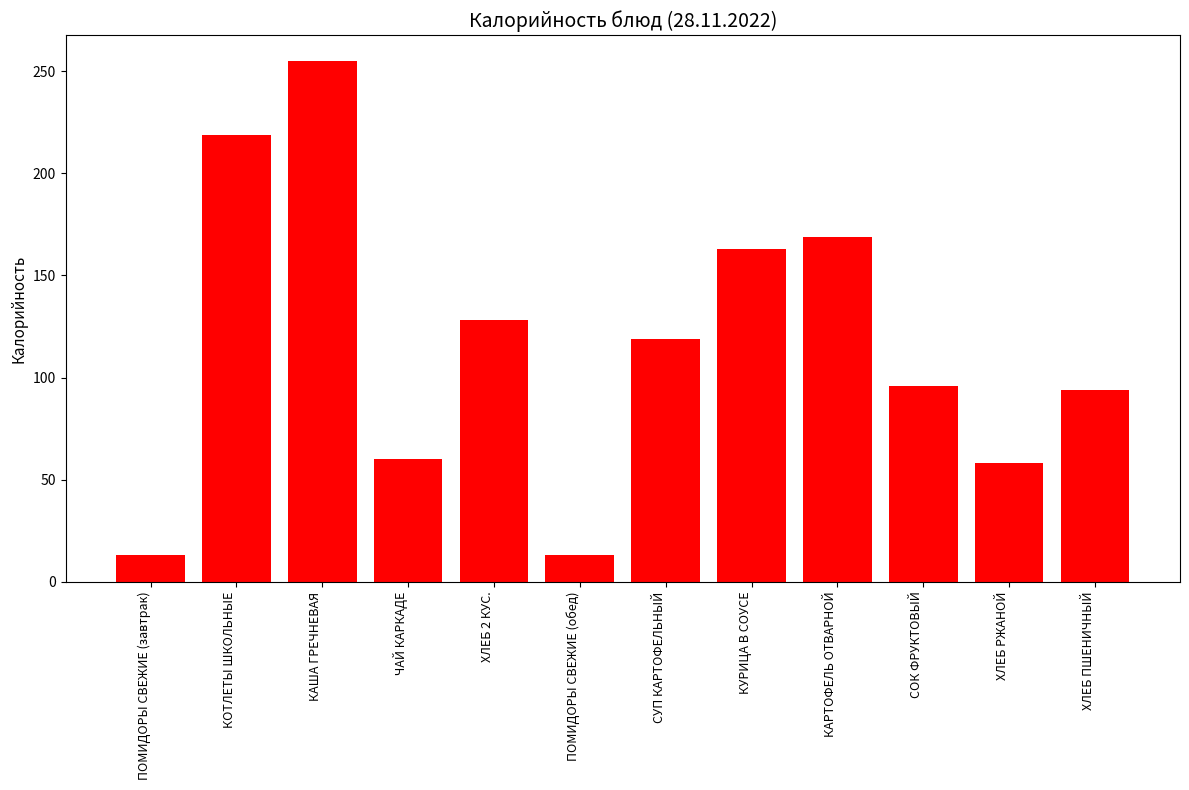

Read the value at КУРИЦА В СОУСЕ, to the nearest 10.

160